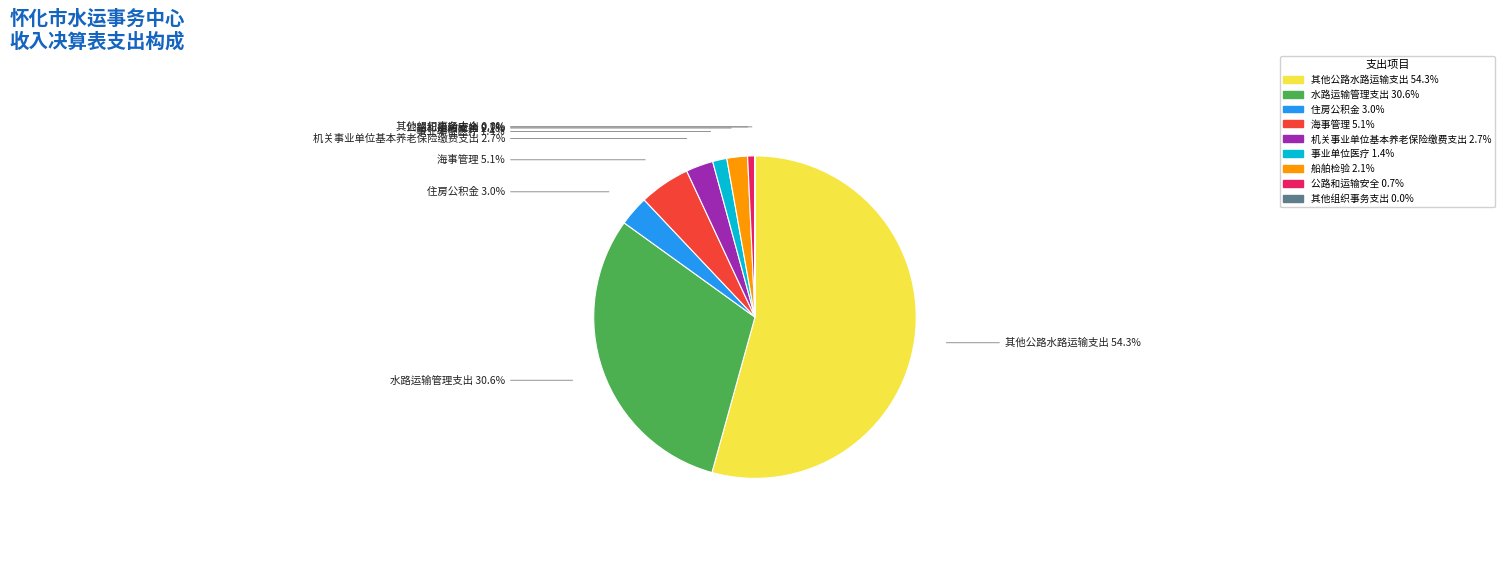

What is the majority slice?

其他公路水路运输支出